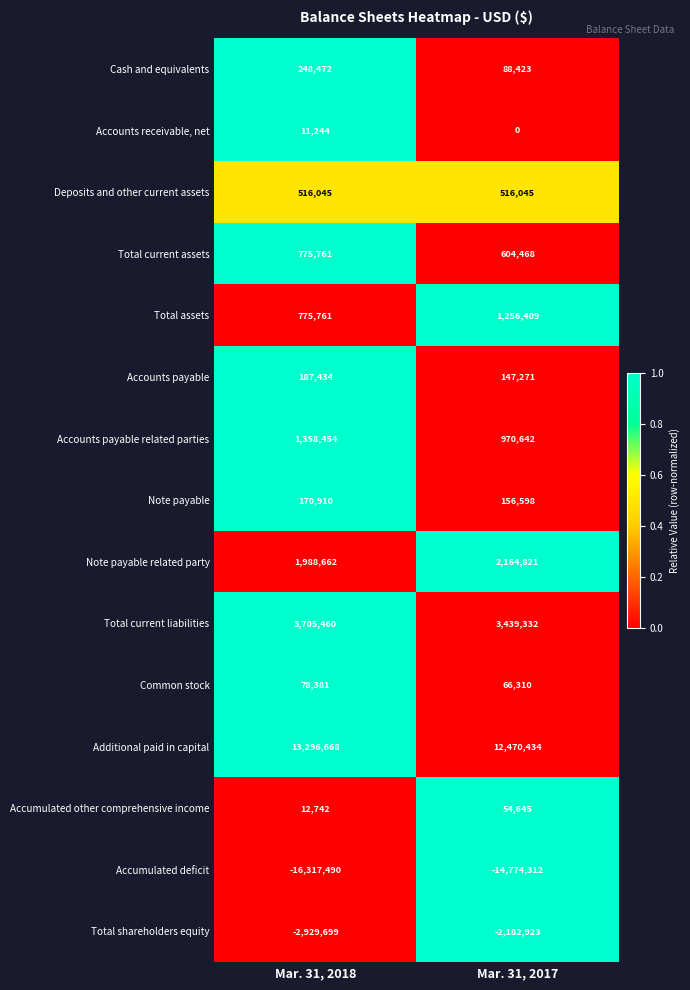

Is it true that Total shareholders equity equals -2929699 at Mar. 31, 2018?

True